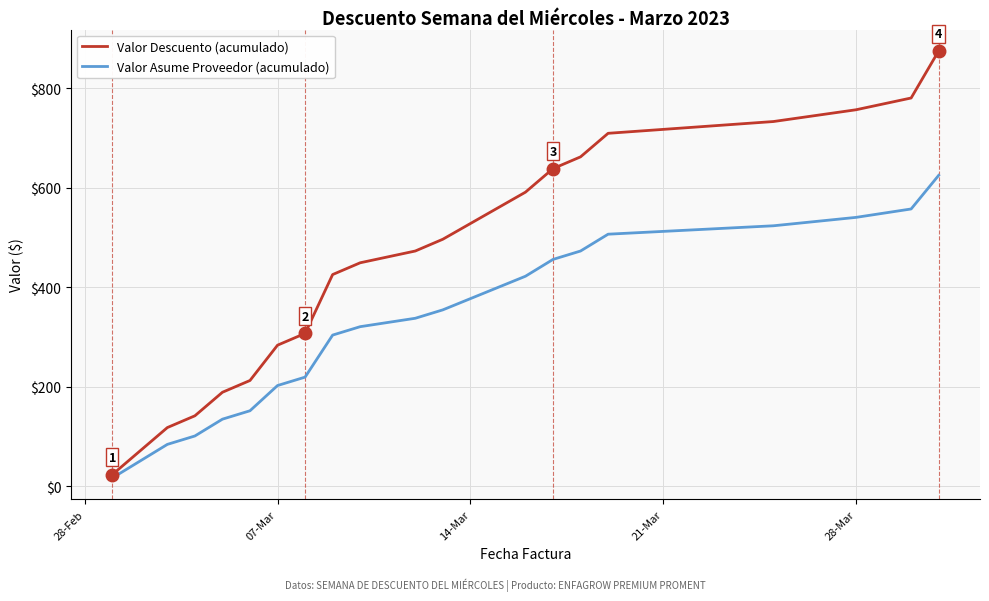

What is the minimum value for Valor Descuento (acumulado)?

23.7